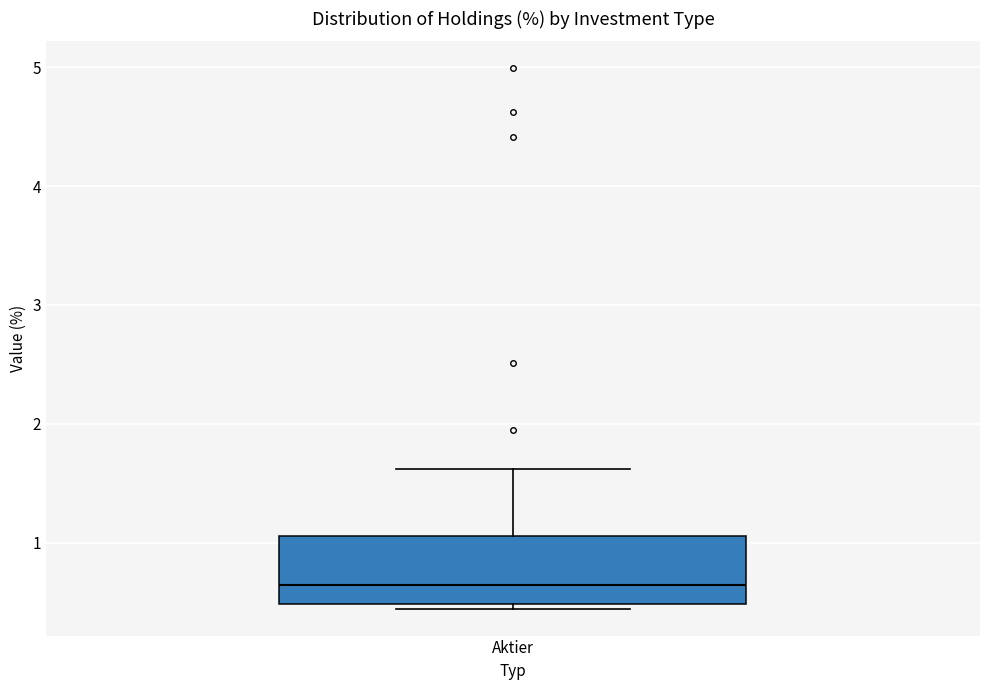

Read this box plot against the y-axis: the position of the median line, the range covered by the box, and the ends of both whiskers. The values are not printed on the chart, so give them approximately, as read against the axis.

median 0.6, box 0.5 to 1.1, whiskers 0.4 to 1.6